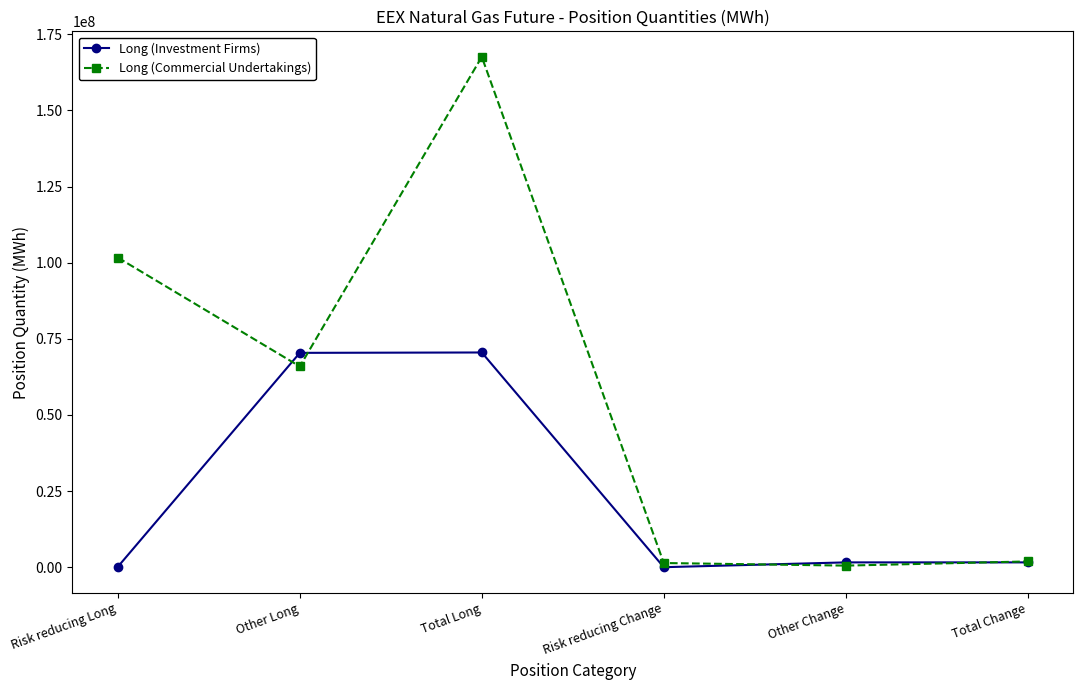

Does the chart display data point markers on the line(s)?

Yes